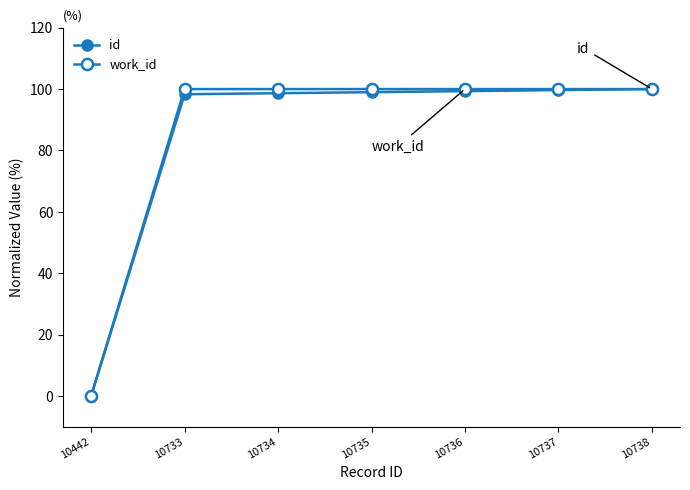

What is the greatest value displayed?

100.0